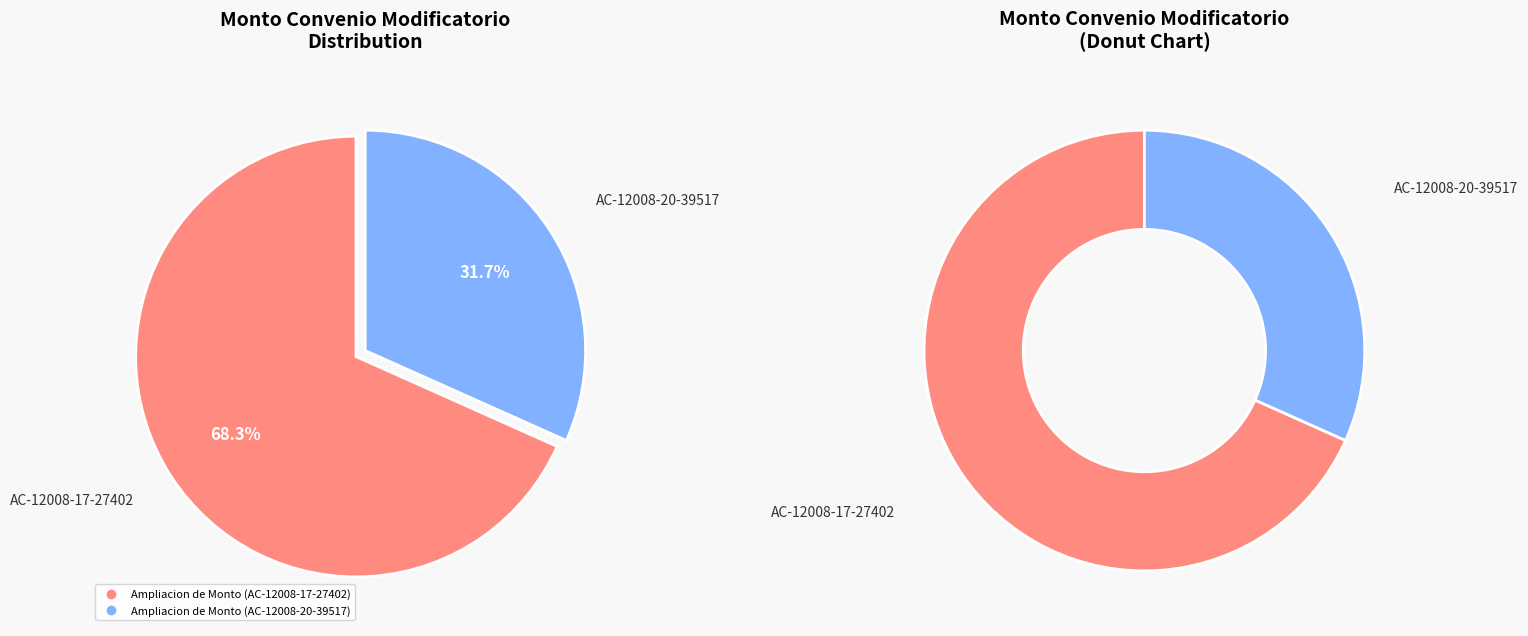

How many segments does this pie chart have?

2